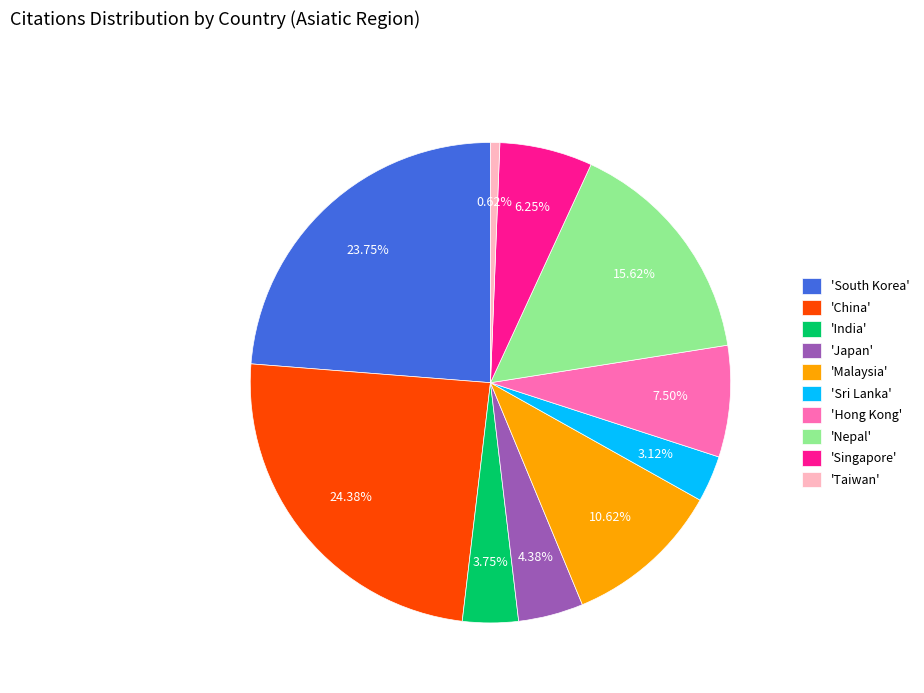

How many slices are in this pie chart?

10